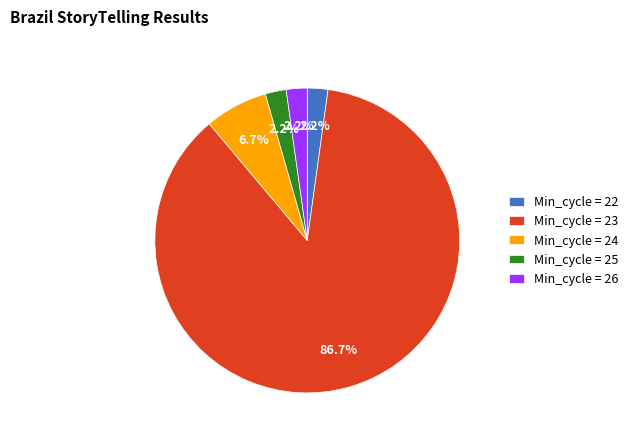

How many slices are in this pie chart?

5